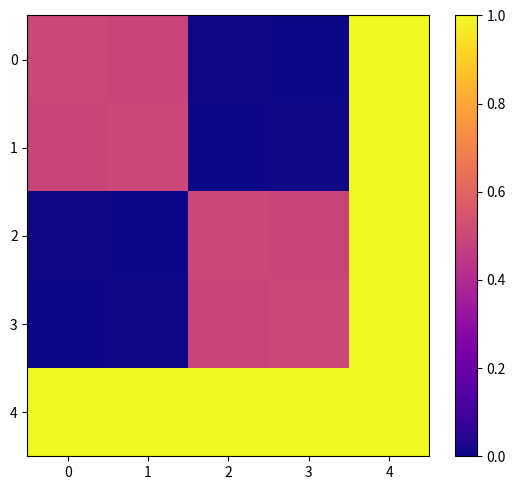

Reading right to left, transcribe all the data shown in this chart.

0: 4=1.0	3=0.0	2=0.0	1=0.5	0=0.5
1: 4=1.0	3=0.0	2=0.0	1=0.5	0=0.5
2: 4=1.0	3=0.5	2=0.5	1=0.0	0=0.0
3: 4=1.0	3=0.5	2=0.5	1=0.0	0=0.0
4: 4=1.0	3=1.0	2=1.0	1=1.0	0=1.0